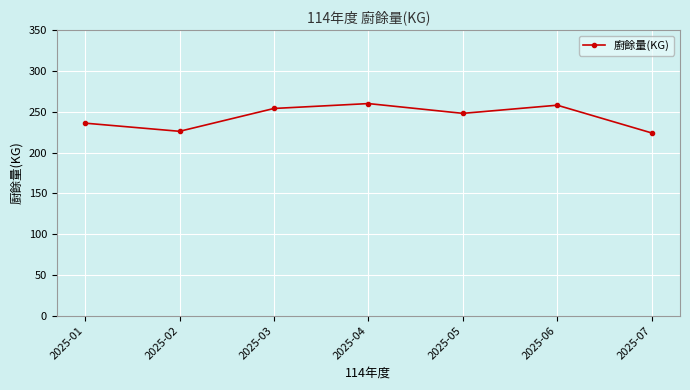

Approximately how many times larger is the value at 2025-02 compared to 2025-03?

0.9